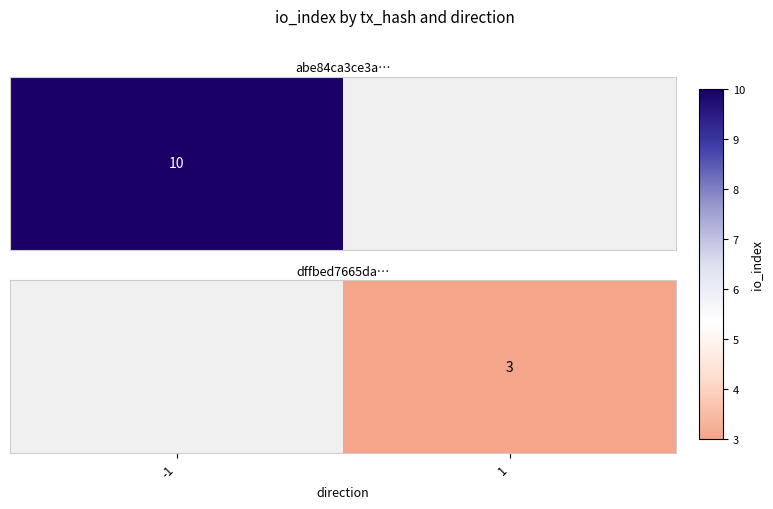

What is the smallest value displayed?

3.0